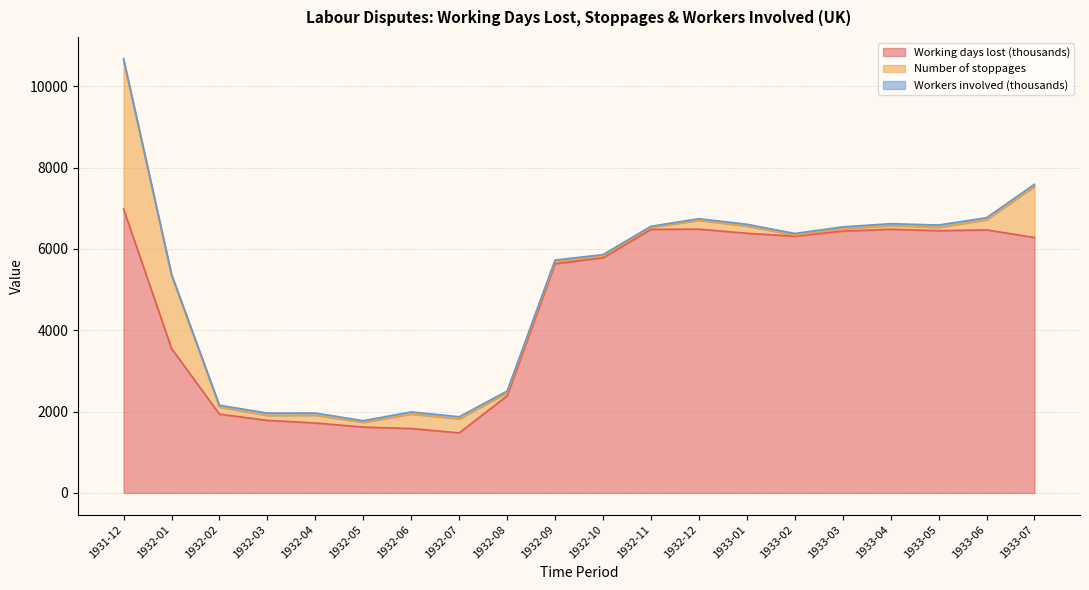

What is the minimum value for Number of stoppages?

25